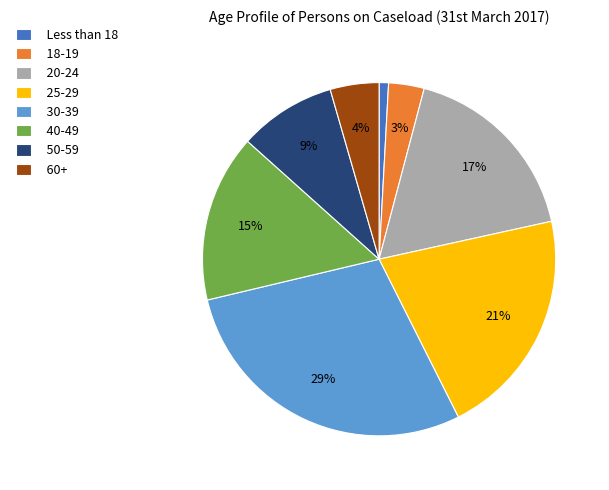

Is 30-39 the majority of the pie?

No